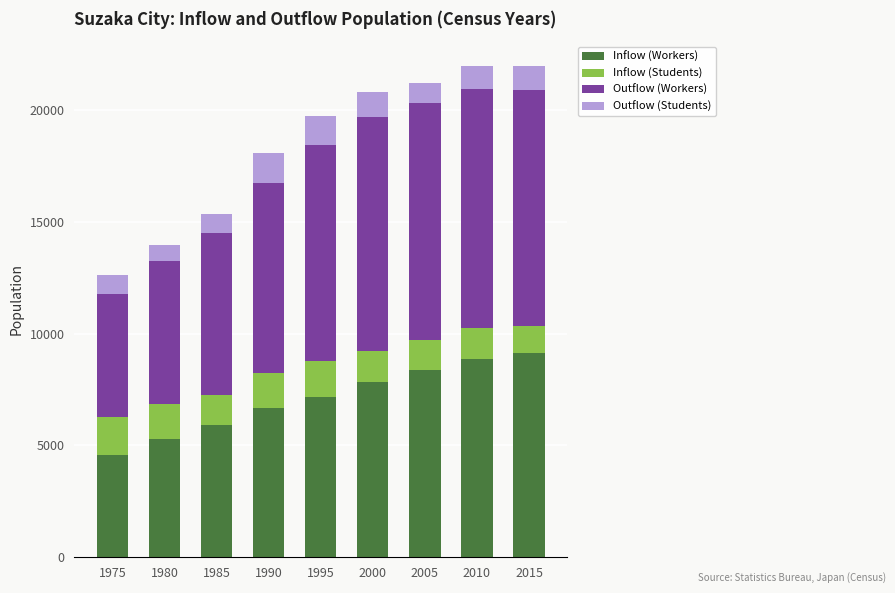

How many series are shown in this chart?

4